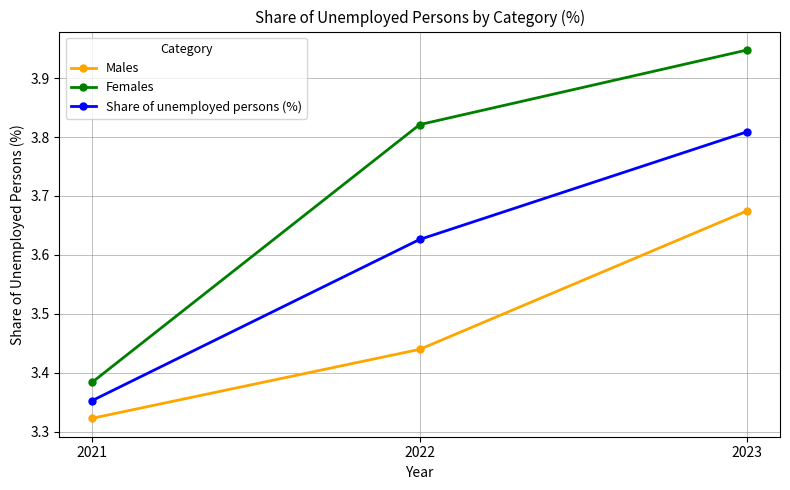

At how many categories does at least one series exceed 3?

3